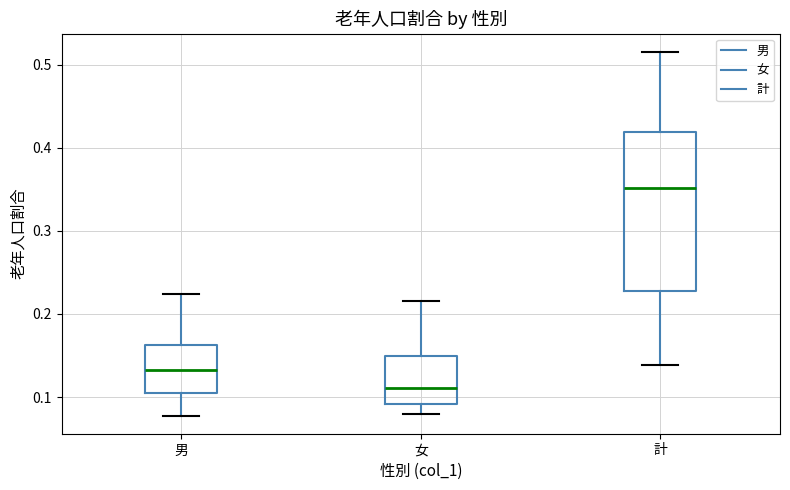

Reading left to right, transcribe this box plot: for each box, give where its median line is, the range the box spans, and where its two whiskers end, as read against the y-axis. The values are not printed on the chart, so give them approximately, as read against the axis.

男: median 0.13, box 0.10 to 0.16, whiskers 0.08 to 0.22
女: median 0.11, box 0.09 to 0.15, whiskers 0.08 to 0.22
計: median 0.35, box 0.23 to 0.42, whiskers 0.14 to 0.52